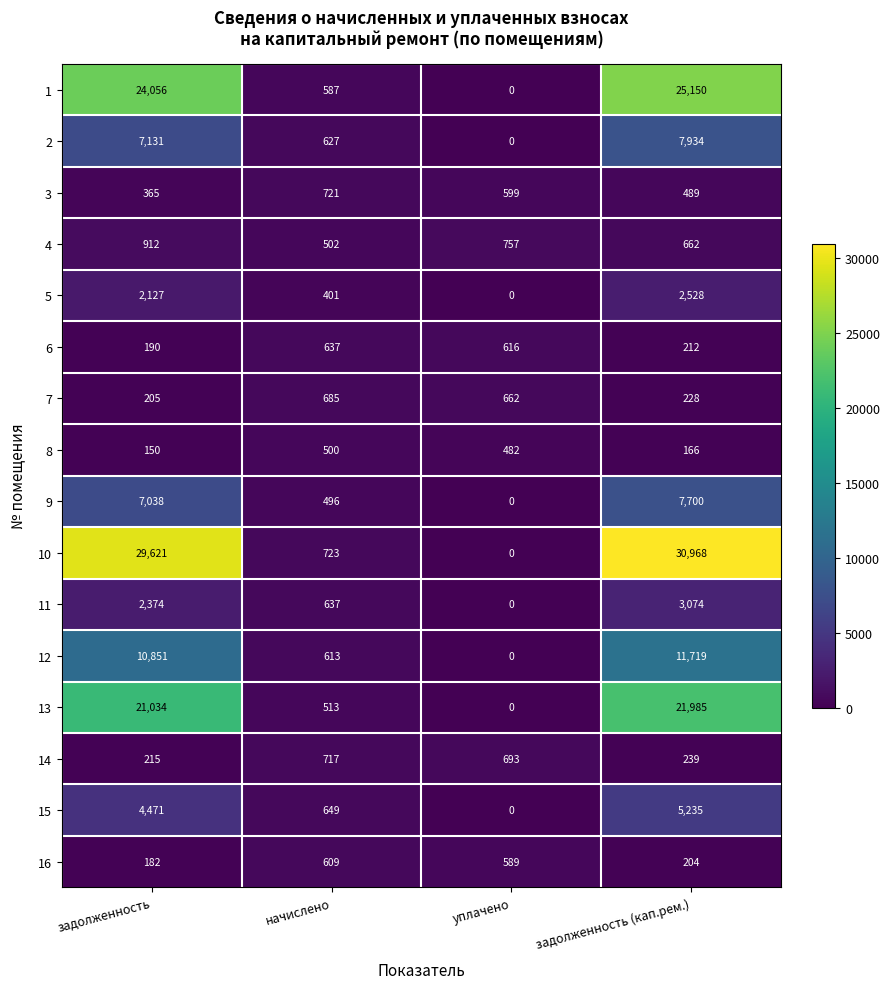

What is the difference between the maximum and second lowest values in the 3 series?

232